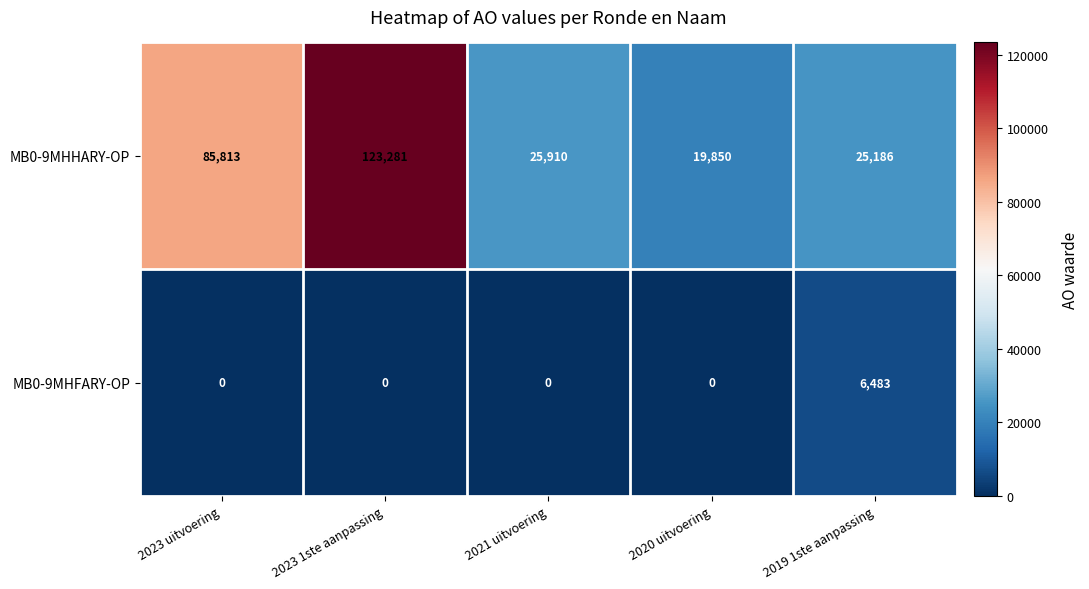

At how many categories does at least one series exceed 88614?

1